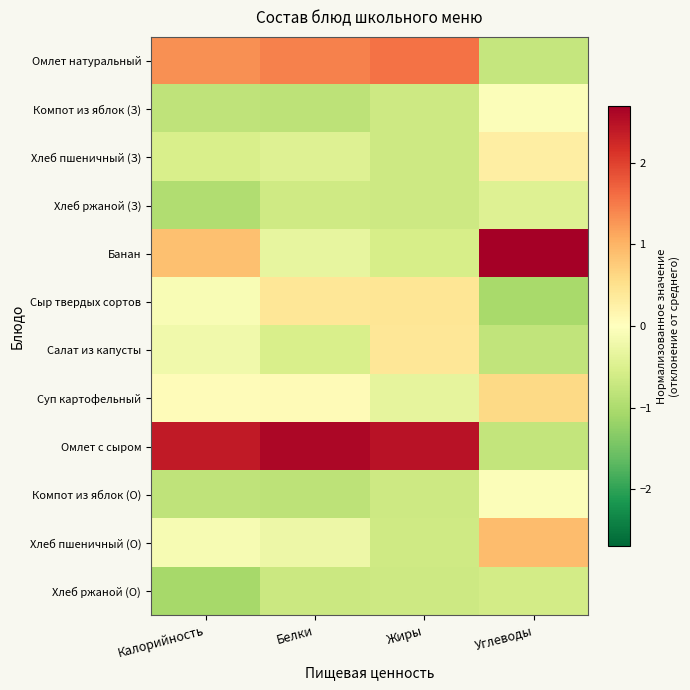

Reading left to right, transcribe all the data shown in this chart.

Омлет натуральный: Калорийность=1.3	Белки=1.5	Жиры=1.6	Углеводы=-0.8
Компот из яблок (З): Калорийность=-0.8	Белки=-0.8	Жиры=-0.7	Углеводы=-0.1
Хлеб пшеничный (З): Калорийность=-0.5	Белки=-0.4	Жиры=-0.7	Углеводы=0.3
Хлеб ржаной (З): Калорийность=-1.0	Белки=-0.6	Жиры=-0.7	Углеводы=-0.4
Банан: Калорийность=0.9	Белки=-0.3	Жиры=-0.6	Углеводы=2.7
Сыр твердых сортов: Калорийность=-0.1	Белки=0.4	Жиры=0.4	Углеводы=-1.0
Салат из капусты: Калорийность=-0.2	Белки=-0.5	Жиры=0.4	Углеводы=-0.8
Суп картофельный: Калорийность=0.1	Белки=0.1	Жиры=-0.3	Углеводы=0.6
Омлет с сыром: Калорийность=2.4	Белки=2.6	Жиры=2.5	Углеводы=-0.8
Компот из яблок (О): Калорийность=-0.8	Белки=-0.8	Жиры=-0.7	Углеводы=-0.1
Хлеб пшеничный (О): Калорийность=-0.1	Белки=-0.2	Жиры=-0.6	Углеводы=0.9
Хлеб ржаной (О): Калорийность=-1.1	Белки=-0.7	Жиры=-0.7	Углеводы=-0.6